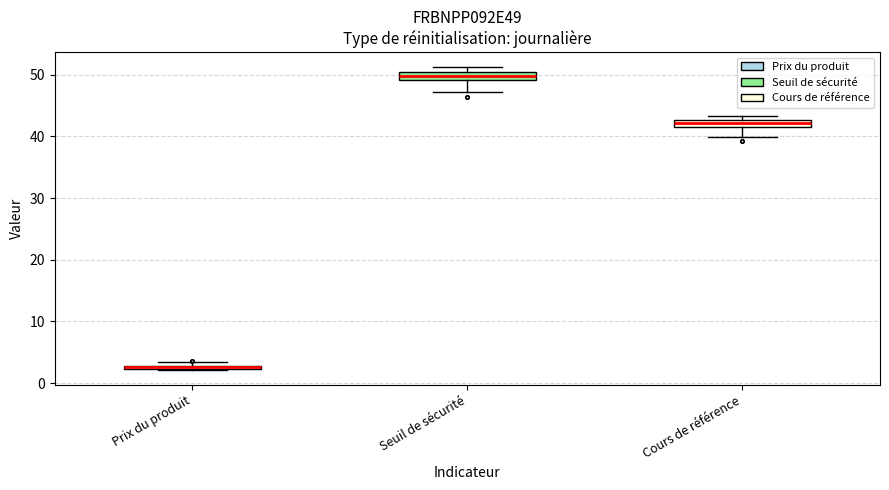

Where is the upper edge of the box for Prix du produit on the y-axis? The values are not printed on the chart, so give them approximately, as read against the axis.

3